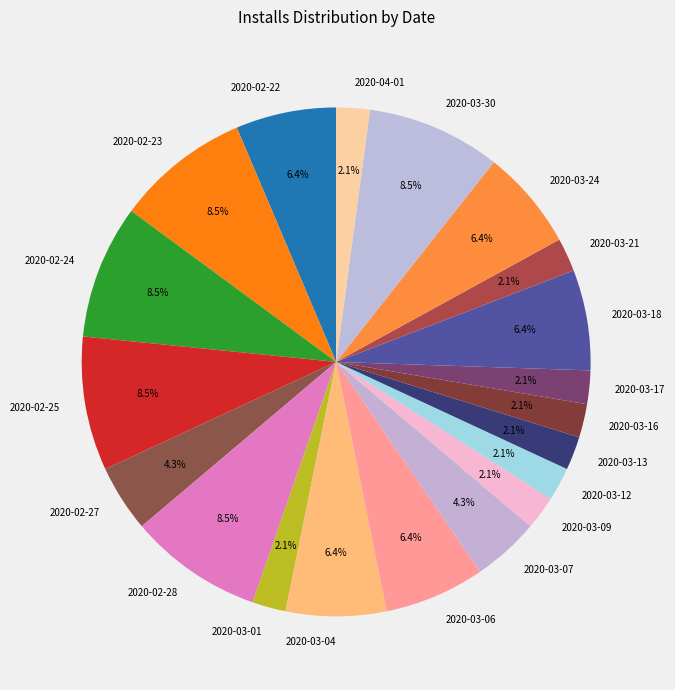

Count the number of slices in the pie.

20